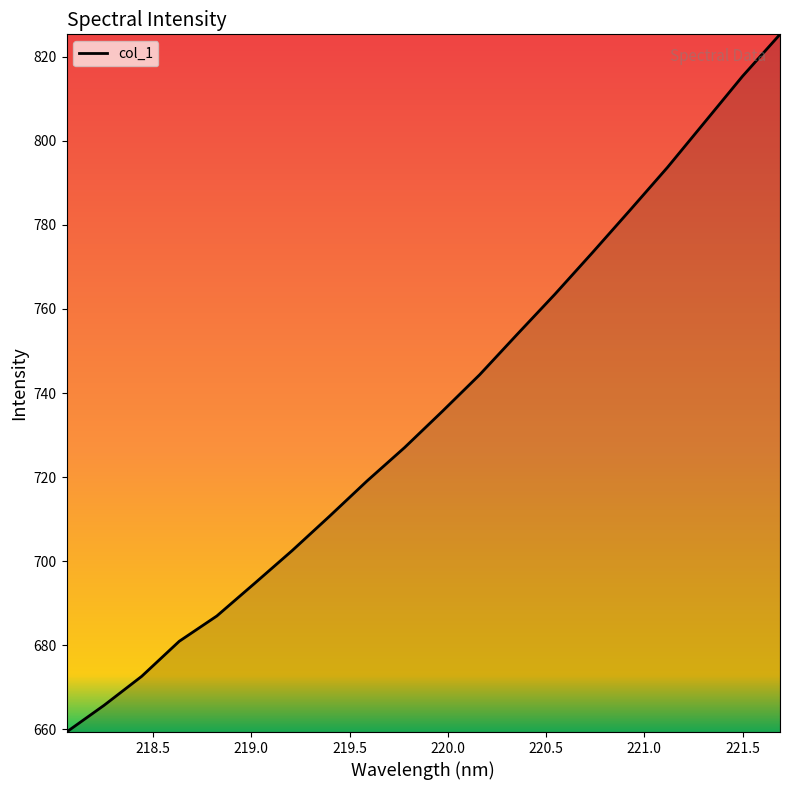

What is the average value?

735.6